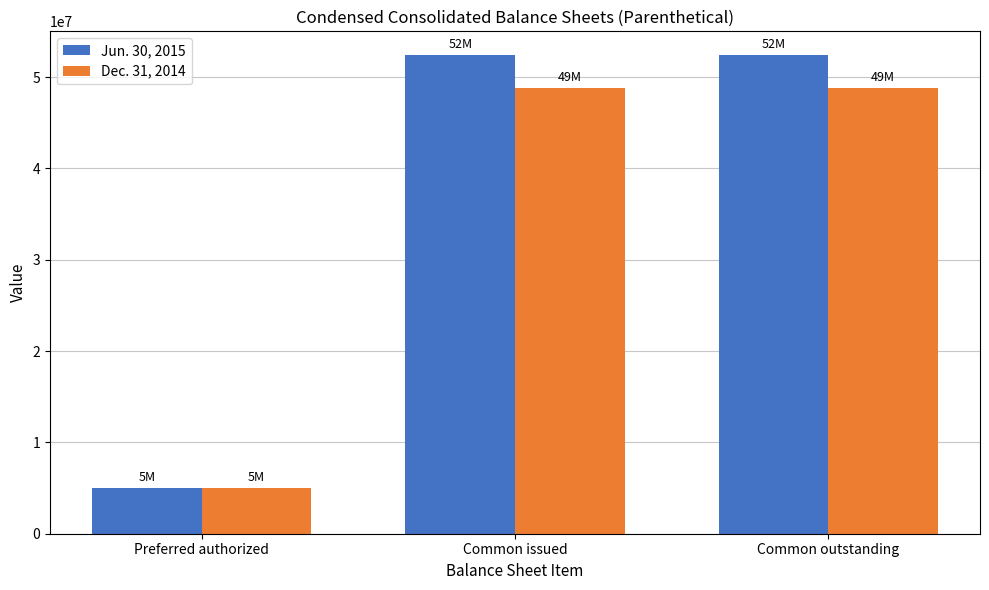

Reading left to right, extract all data points from this chart.

Jun. 30, 2015: Preferred authorized=5000000	Common issued=52394531	Common outstanding=52394531
Dec. 31, 2014: Preferred authorized=5000000	Common issued=48766806	Common outstanding=48766806